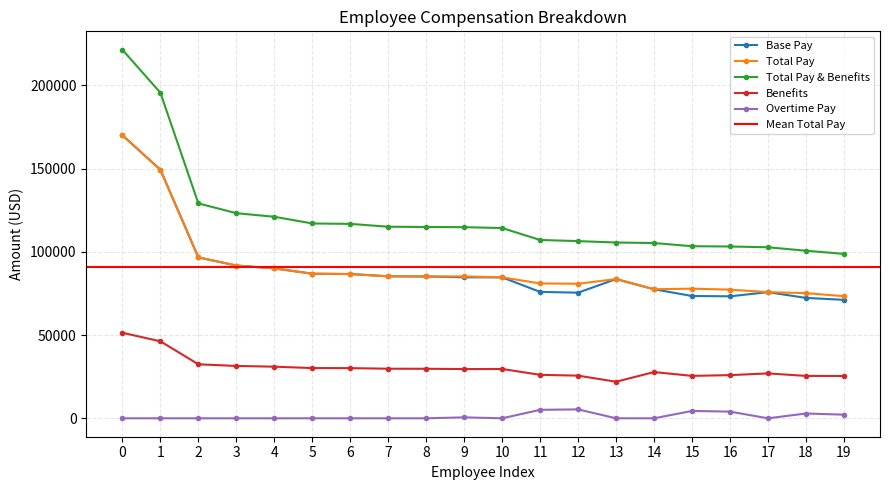

At which label does Total Pay & Benefits first exceed 114785?

0